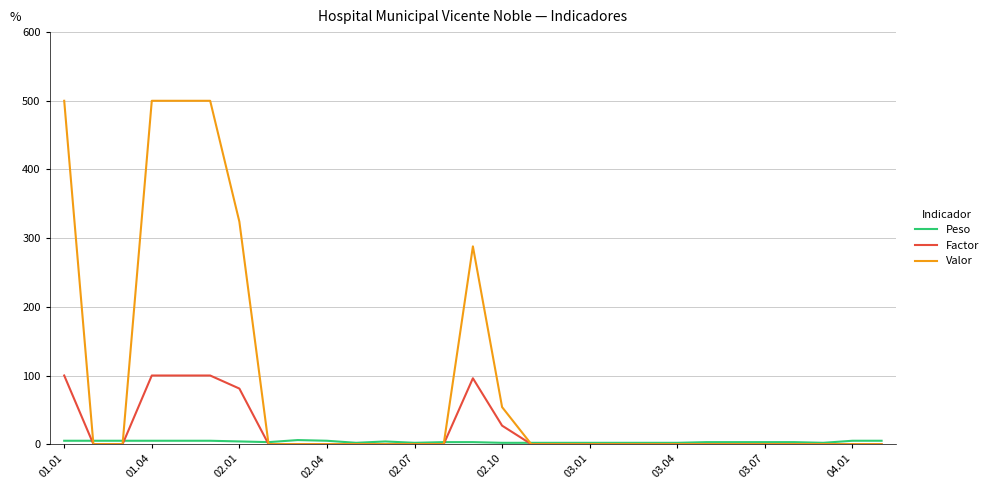

Which series has the largest range (max minus min)?

Valor